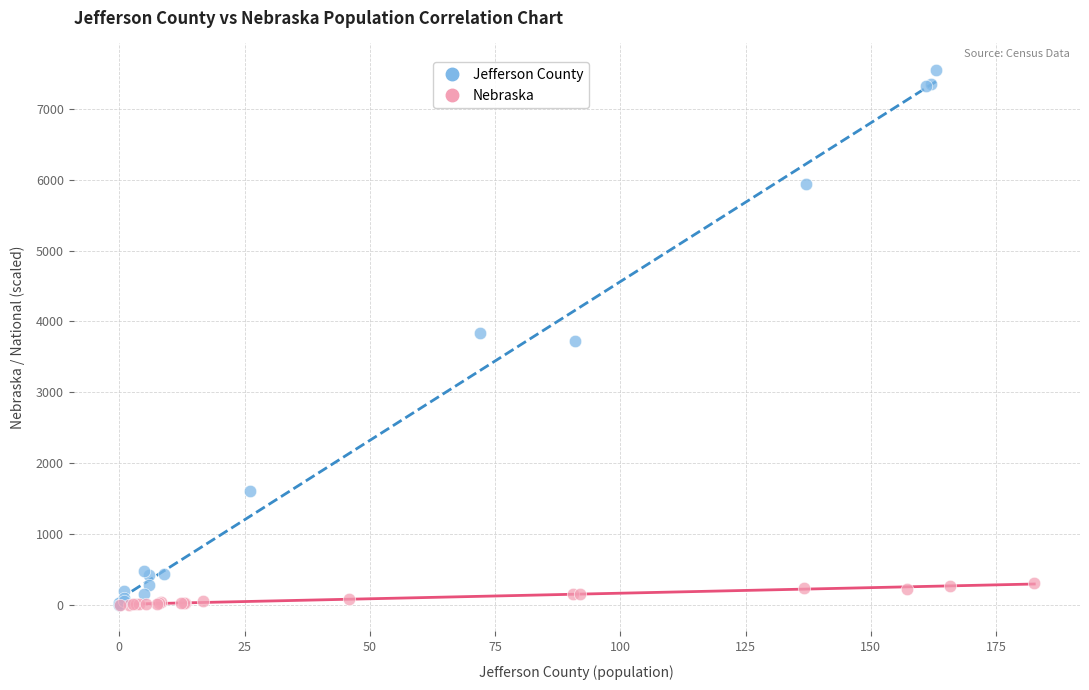

Which series has the largest Y range (max minus min)?

Jefferson County